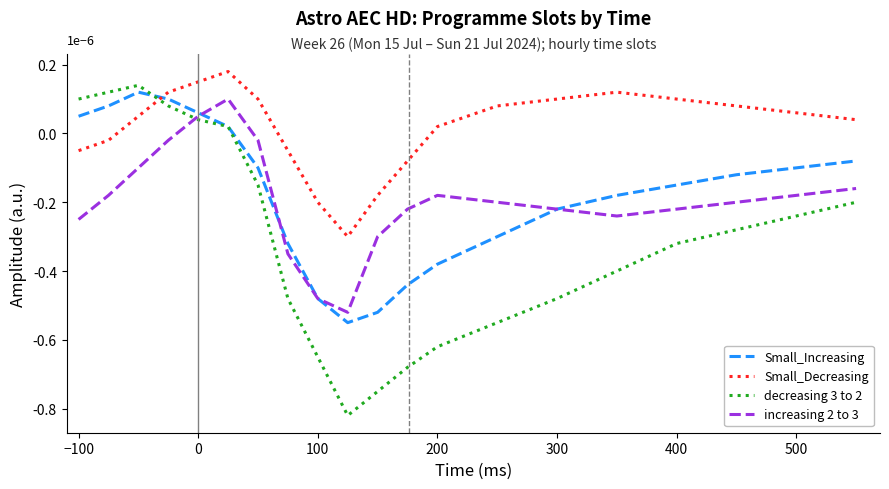

How many interior local peaks does the Small_Decreasing series have?

2